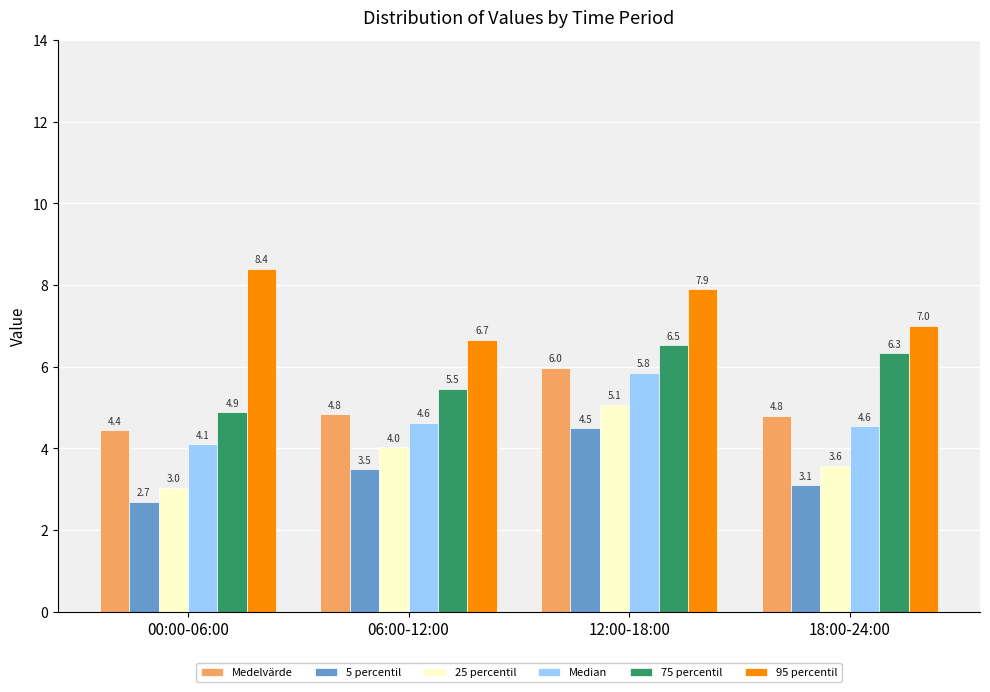

What is the minimum value for 95 percentil?

6.7